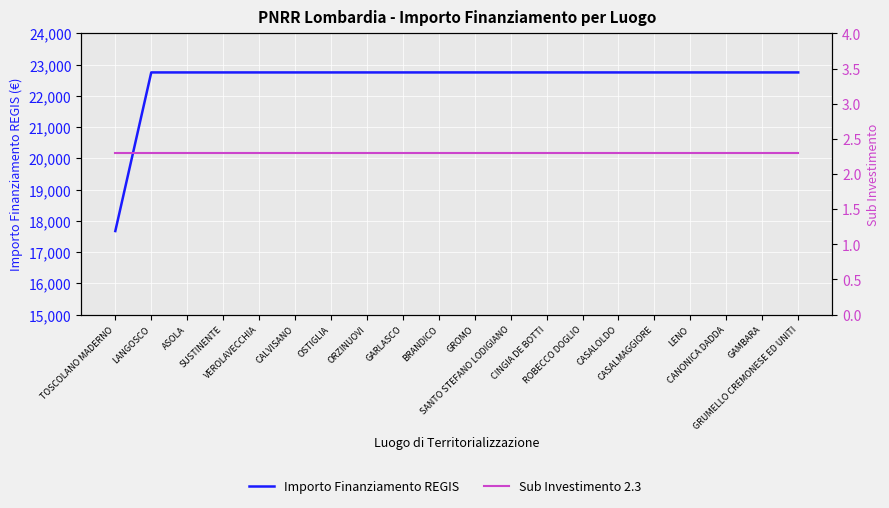

What is the lowest value of the Sub Investimento 2.3 series?

2.3